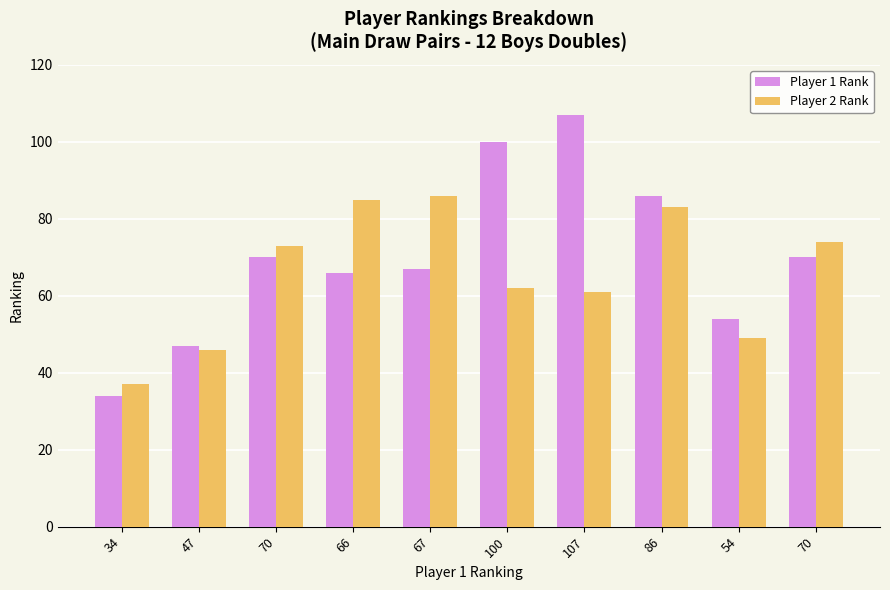

What is the difference between the highest and lowest values at 86?

3